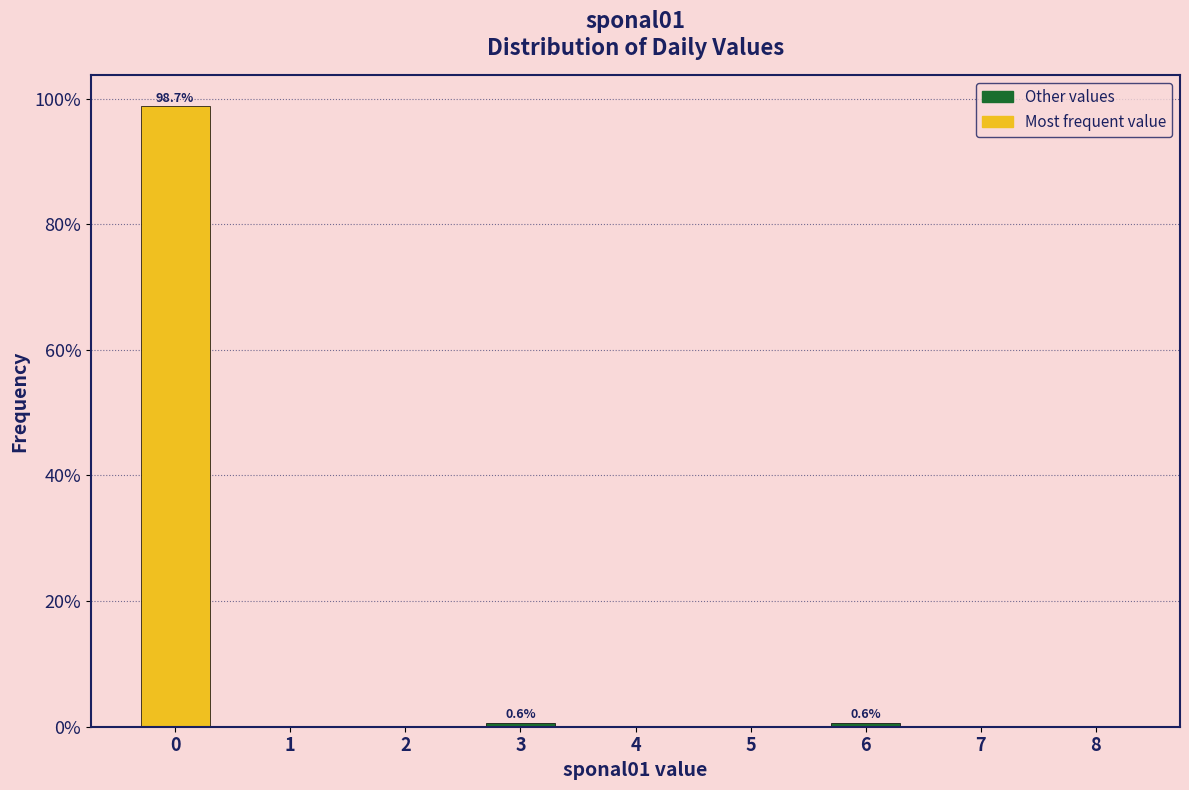

Reading left to right, transcribe all the data shown in this chart.

0=98.7	1=0.0	2=0.0	3=0.6	4=0.0	5=0.0	6=0.6	7=0.0	8=0.0